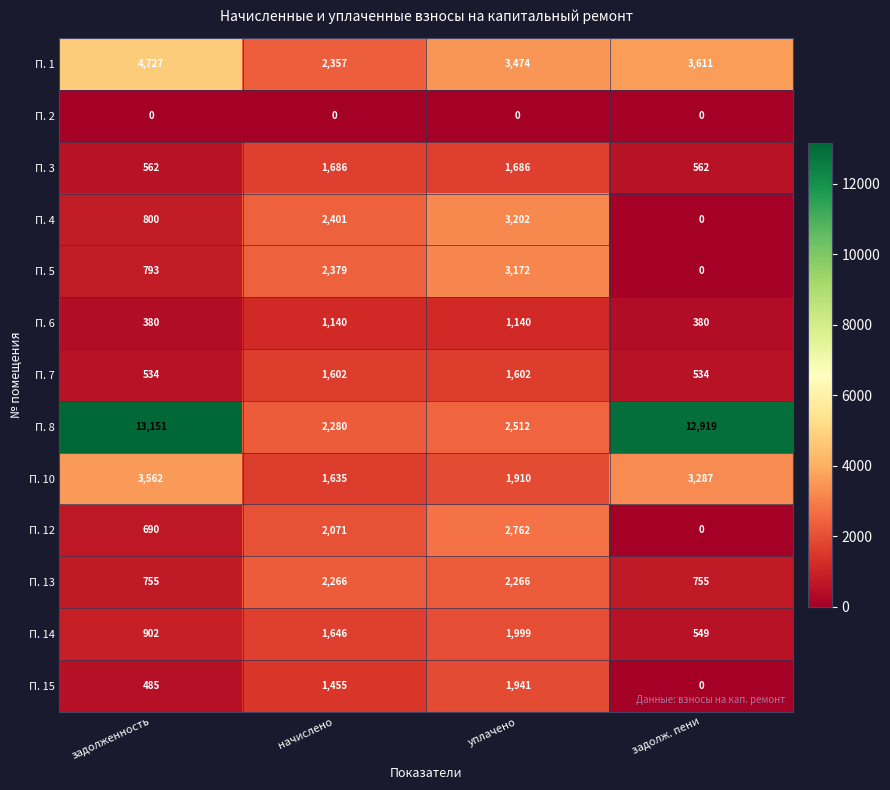

Which series has the widest spread of values?

П. 8